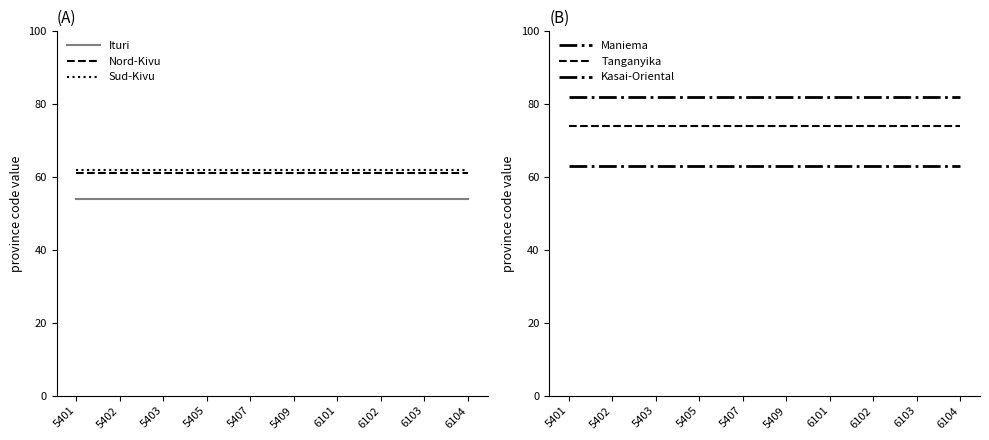

Does the chart display data point markers on the line(s)?

No